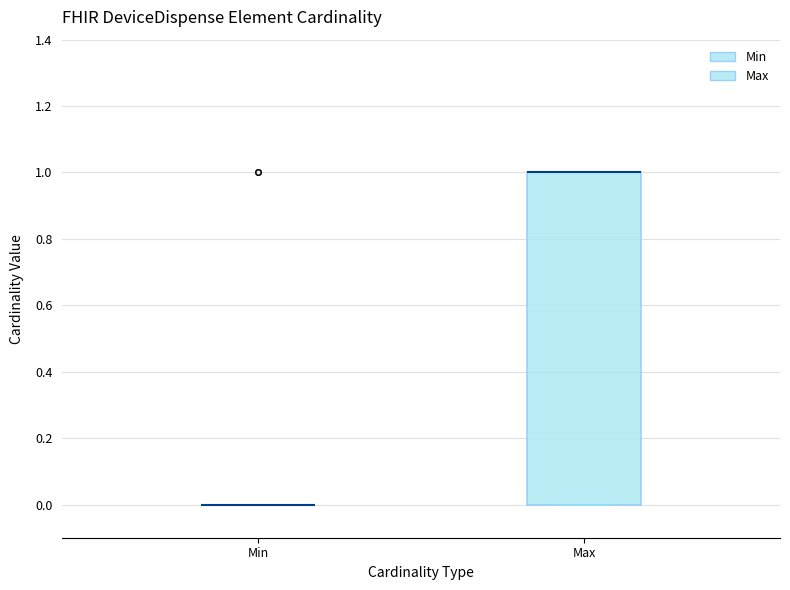

Which box is the tallest, from its lower edge to its upper edge?

Max